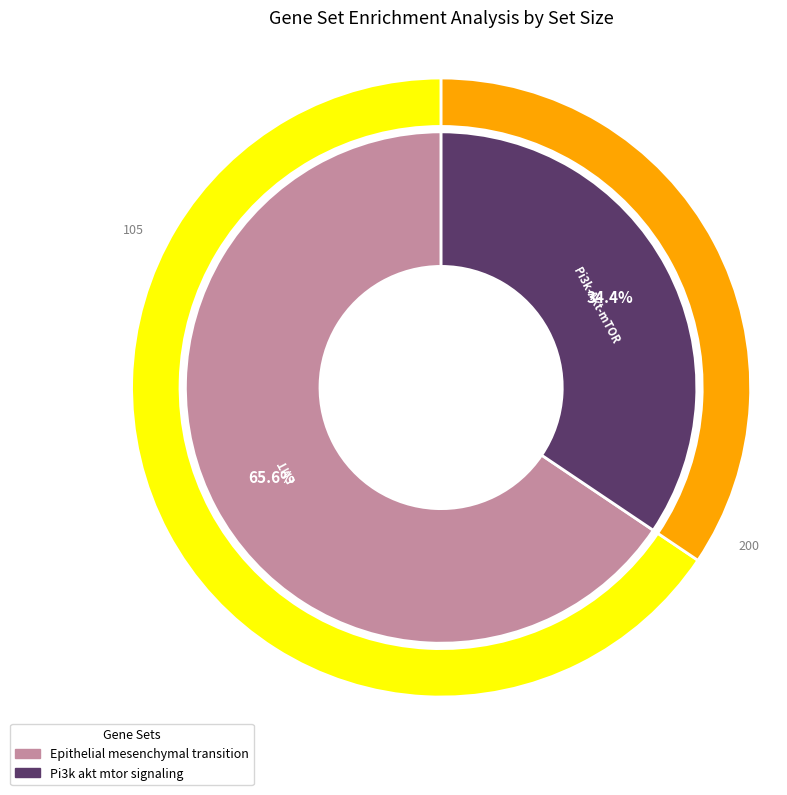

To the nearest percent, what percentage of the pie is Epithelial mesenchymal transition?

66%